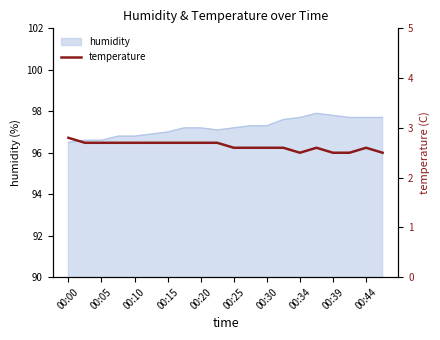

What is the difference between the second highest and second lowest values?

0.2